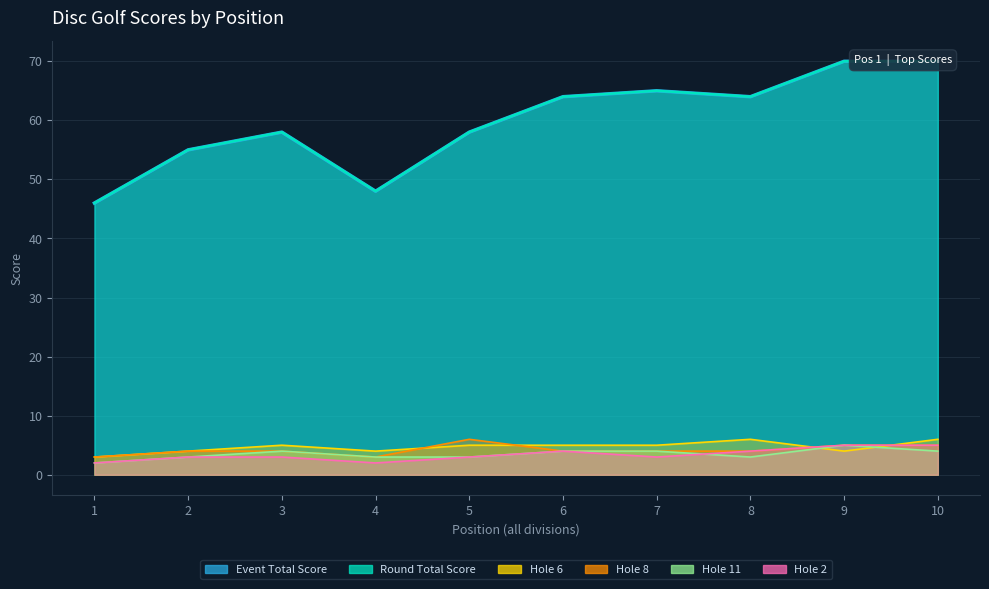

What is the difference between the maximum and minimum values in the hole_2 series?

3